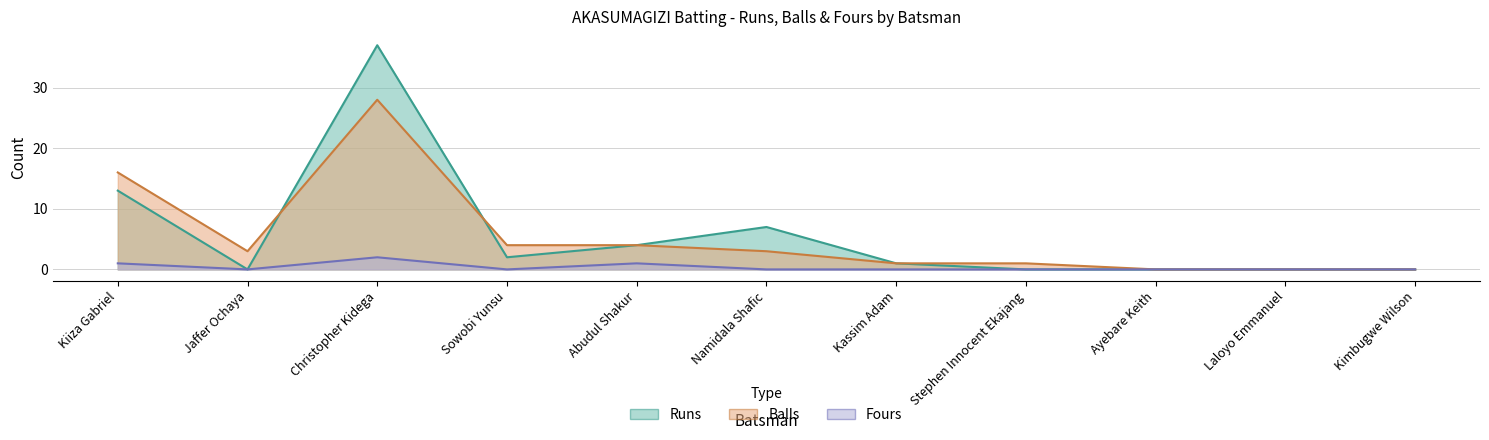

Rank the categories by Balls value from lowest to highest.

Ayebare Keith, Laloyo Emmanuel, Kimbugwe Wilson, Kassim Adam, Stephen Innocent Ekajang, Jaffer Ochaya, Namidala Shafic, Sowobi Yunsu, Abudul Shakur, Kiiza Gabriel, Christopher Kidega